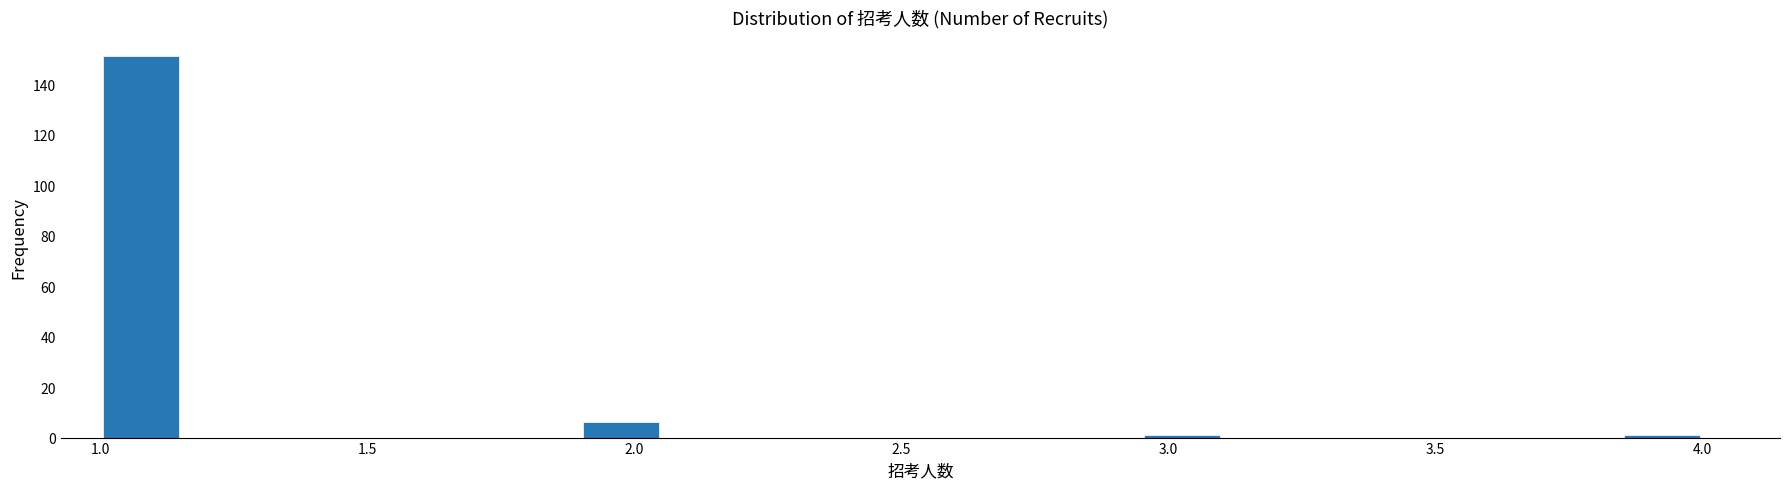

Read against the x-axis, roughly where is the centre of the tallest bar?

1.10